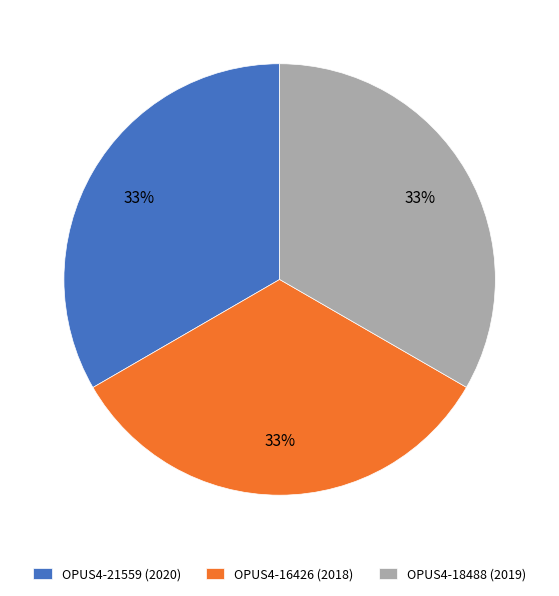

Count the number of slices in the pie.

3